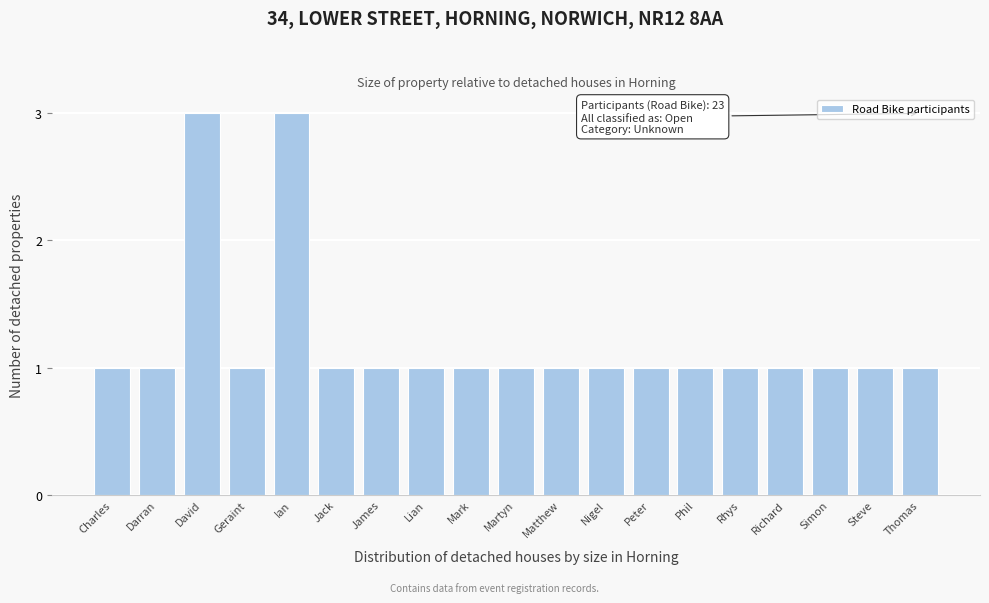

Reading right to left, what are all the values shown in this chart?

1	1	1	1	1	1	1	1	1	1	1	1	1	1	3	1	3	1	1